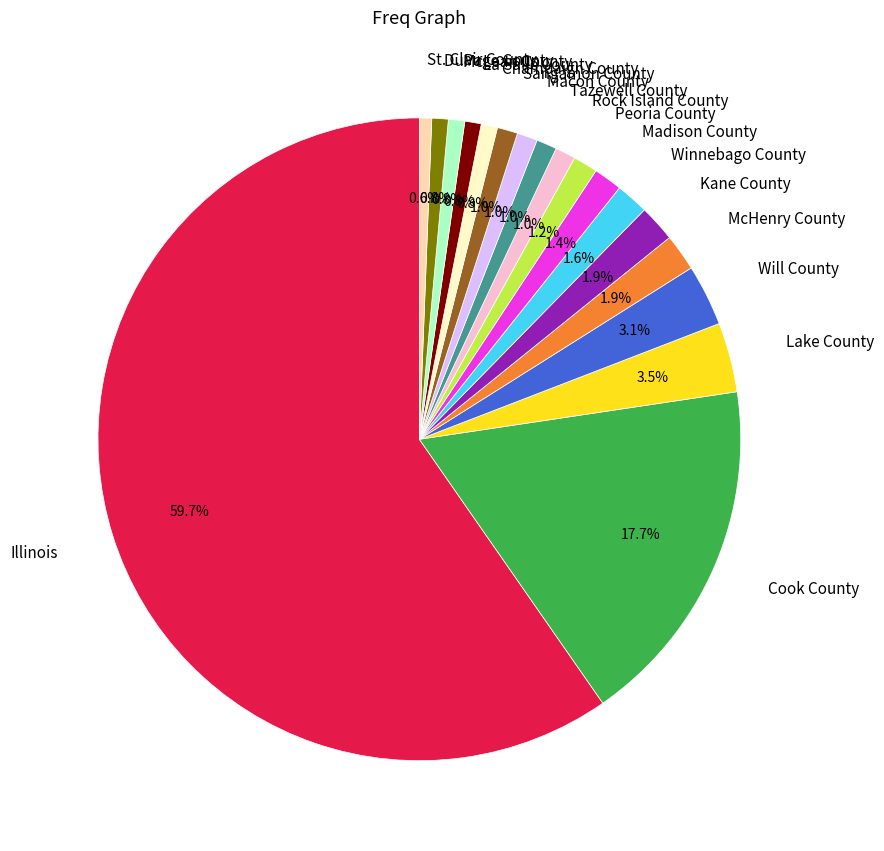

How many segments does this pie chart have?

18